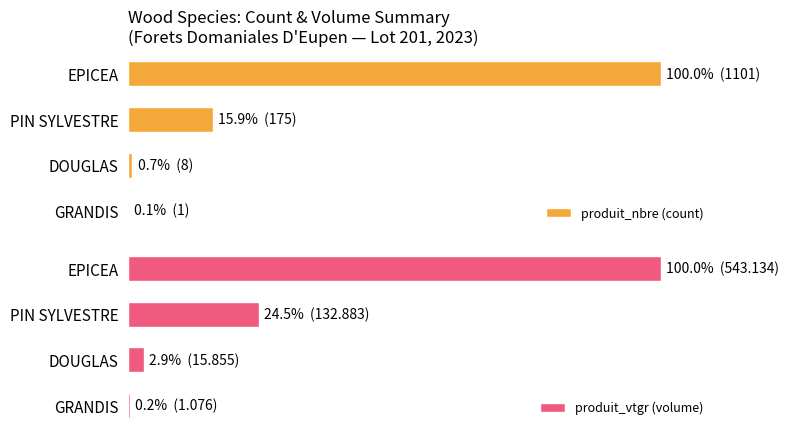

Reading right to left, transcribe all the data shown in this chart.

produit_nbre (count): 100.0	15.9	0.7	0.1
produit_vtgr (volume): 100.0	24.5	2.9	0.2